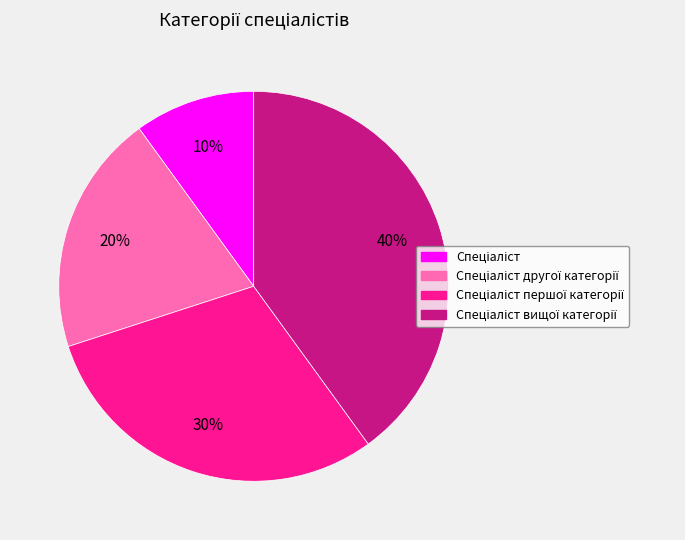

How many segments does this pie chart have?

4